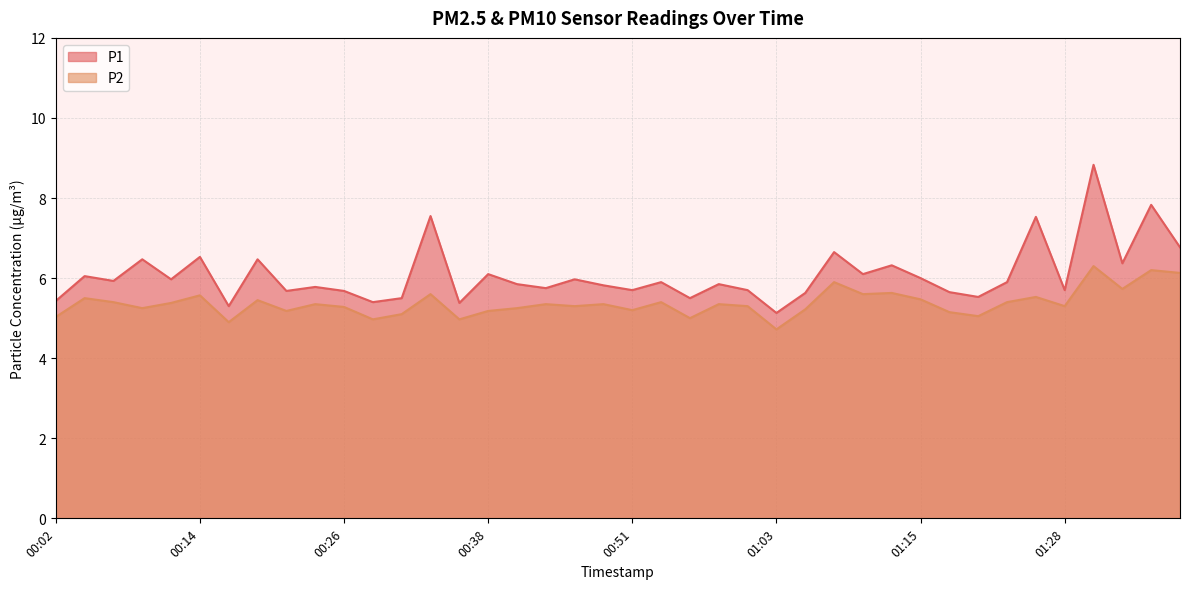

What is the label of the 34th point from the right?

00:16